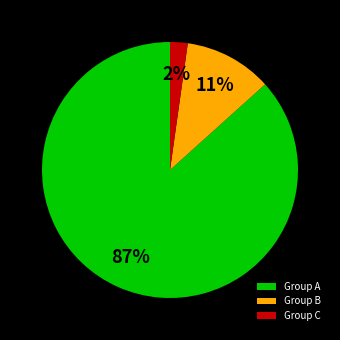

Is there a majority slice in this chart?

Yes